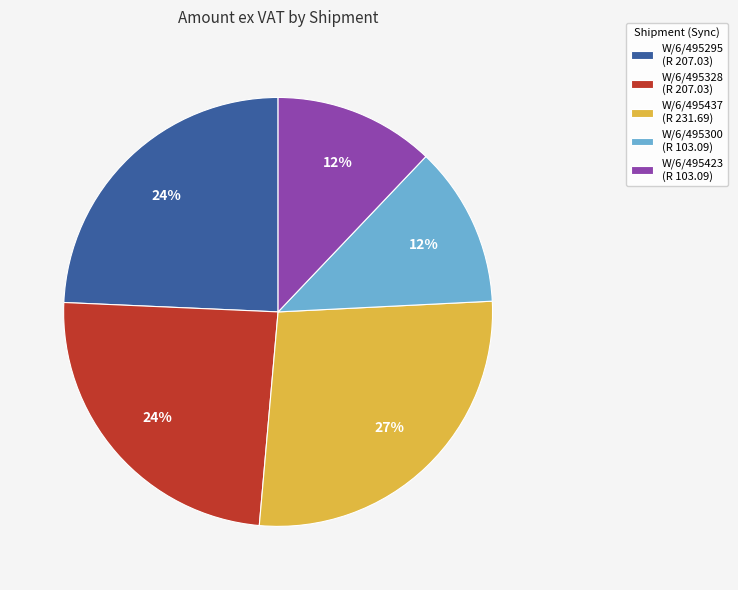

Which slice is the largest?

W/6/495437